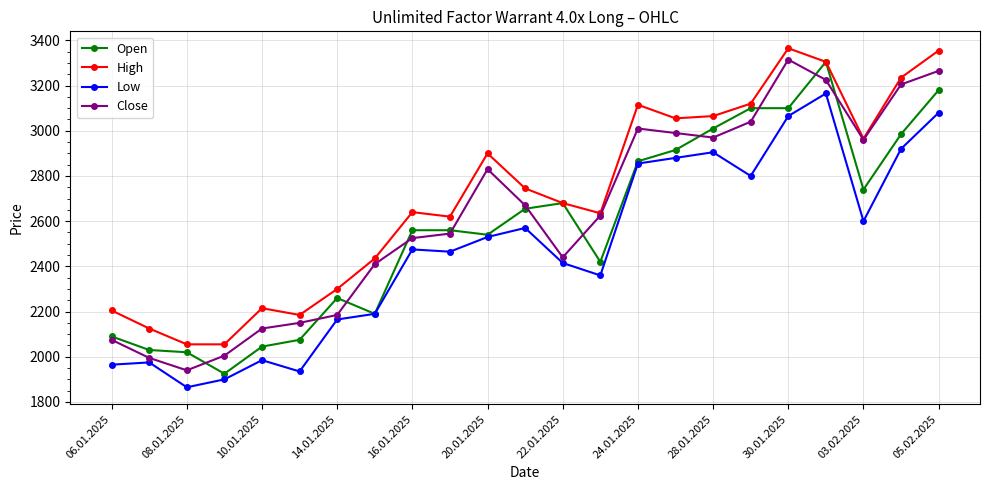

What is the value of the High point at the 23rd from the left?

3355